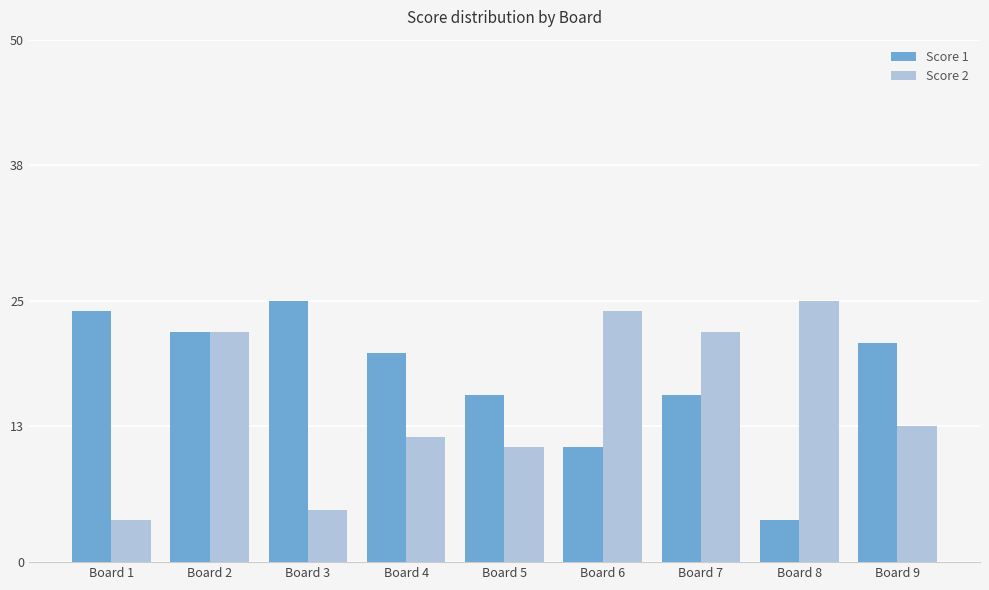

Which series has the largest total across all categories?

Score 1